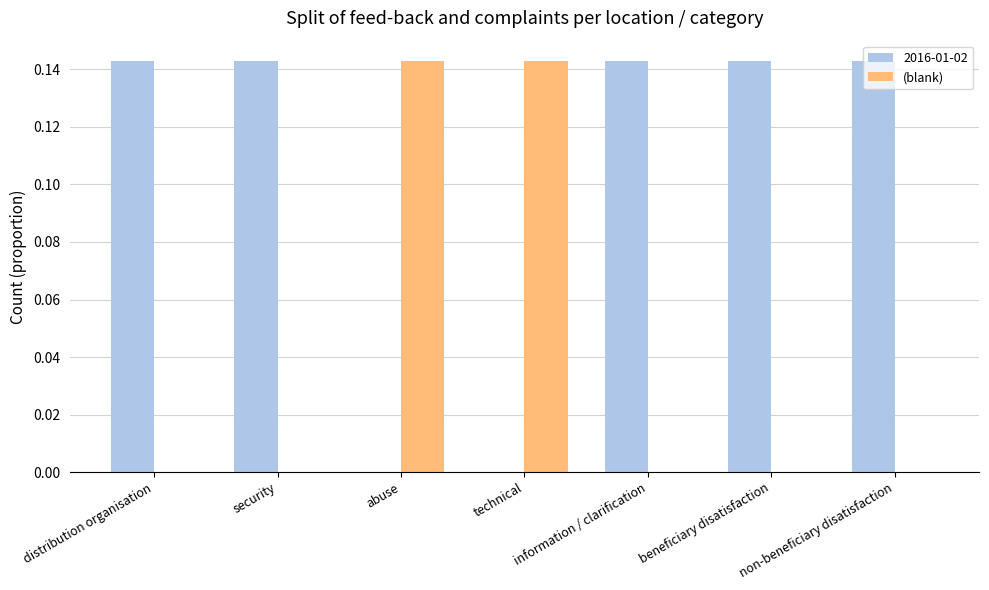

What is the sum of all (blank) values?

0.3